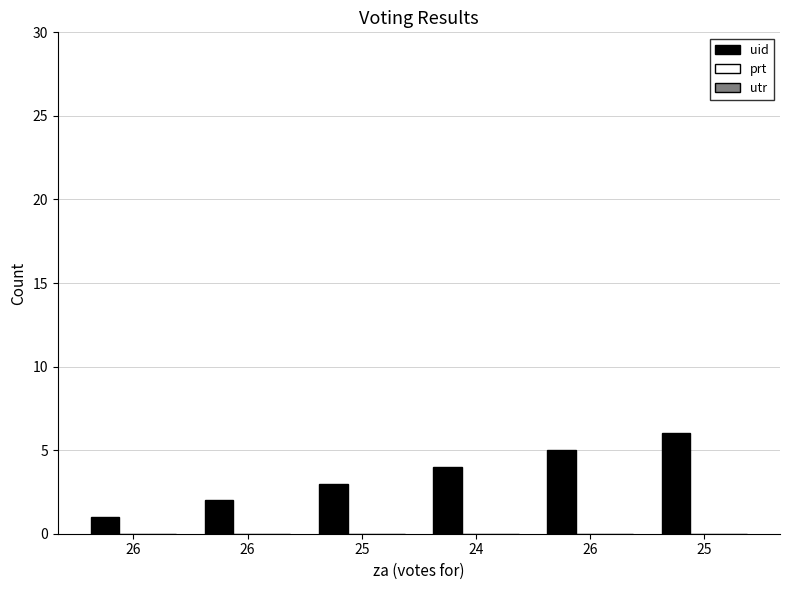

At which category does the chart reach its minimum across all series?

26